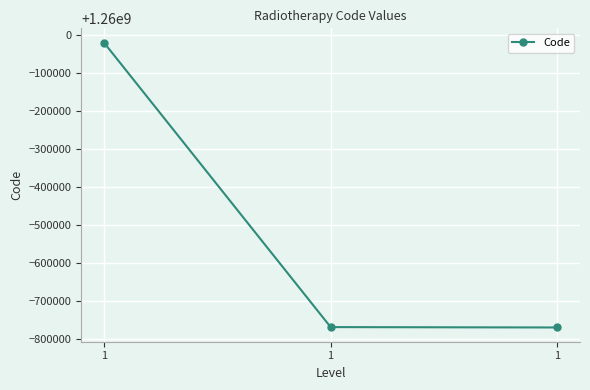

How many values are below 1259232004?

1